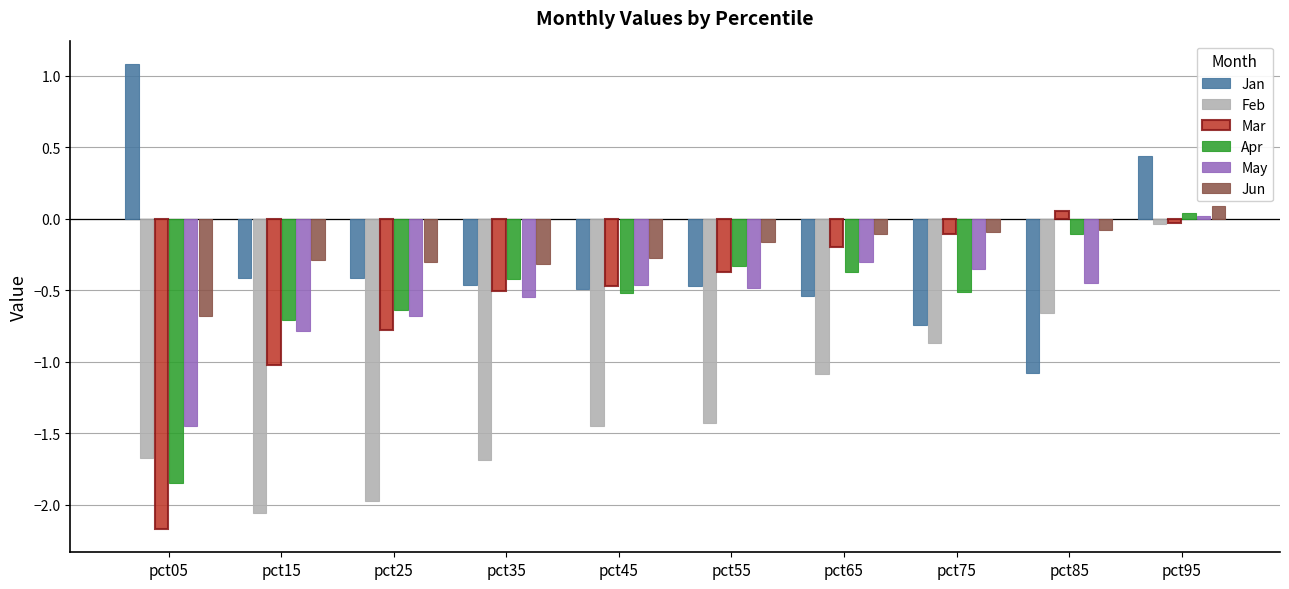

How many values in Apr are above zero?

1